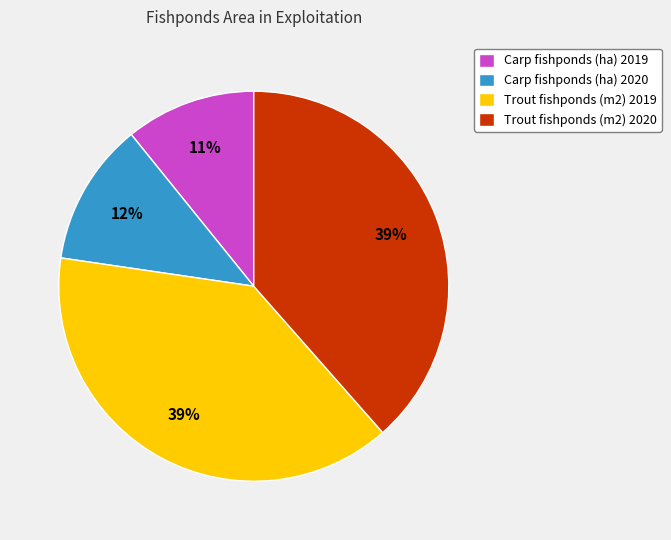

Which has a higher value, Trout fishponds (m2) 2019 or Carp fishponds (ha) 2020?

Trout fishponds (m2) 2019